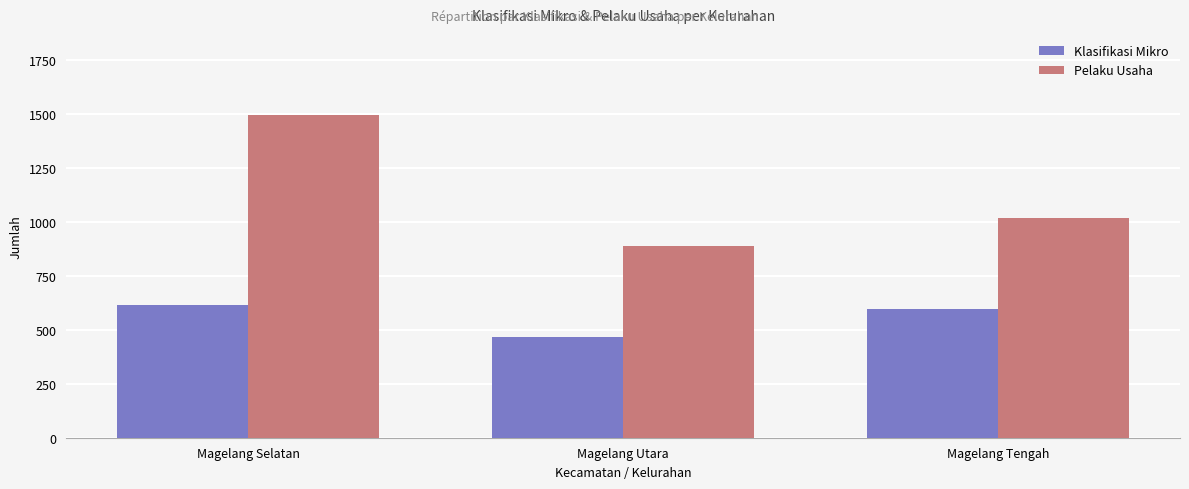

Which series changed the most between Magelang Selatan and Magelang Tengah?

Pelaku Usaha